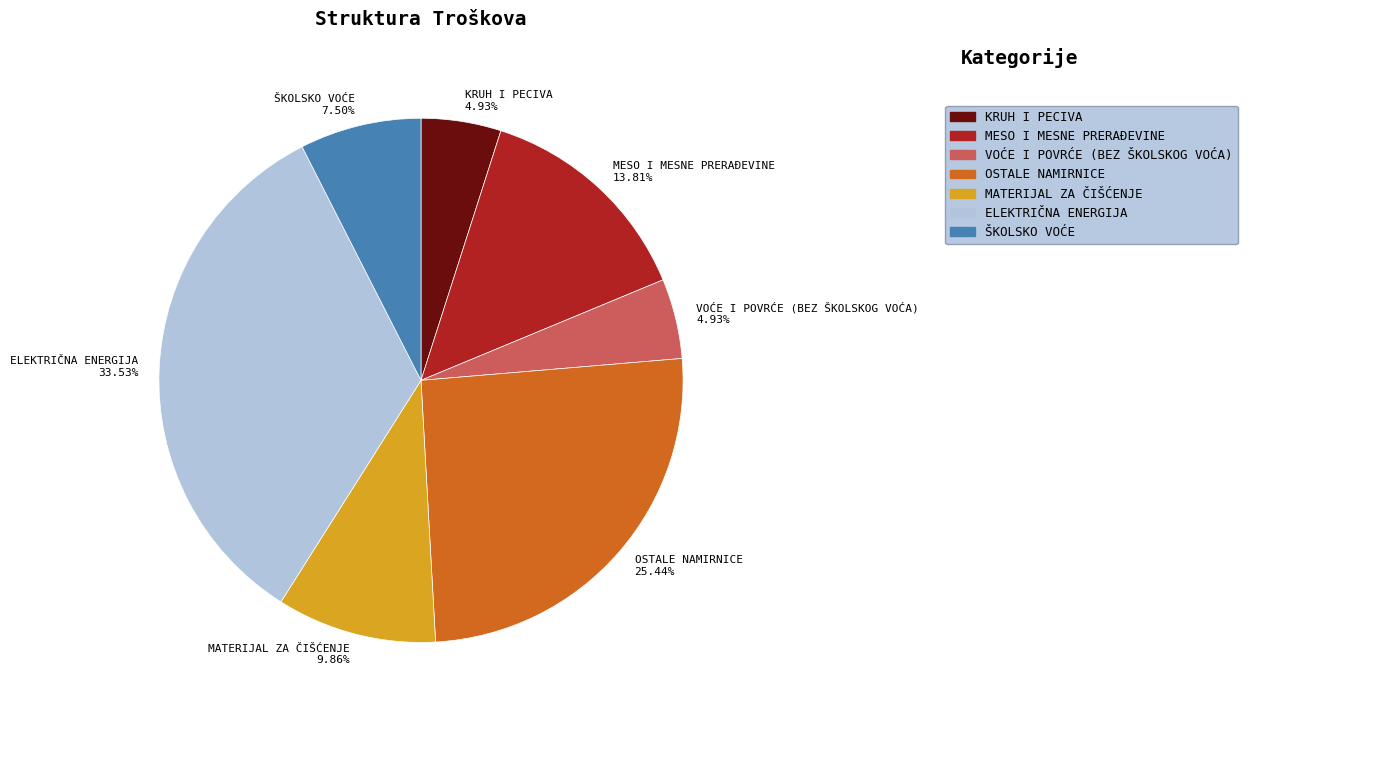

Is KRUH I PECIVA the majority of the pie?

No